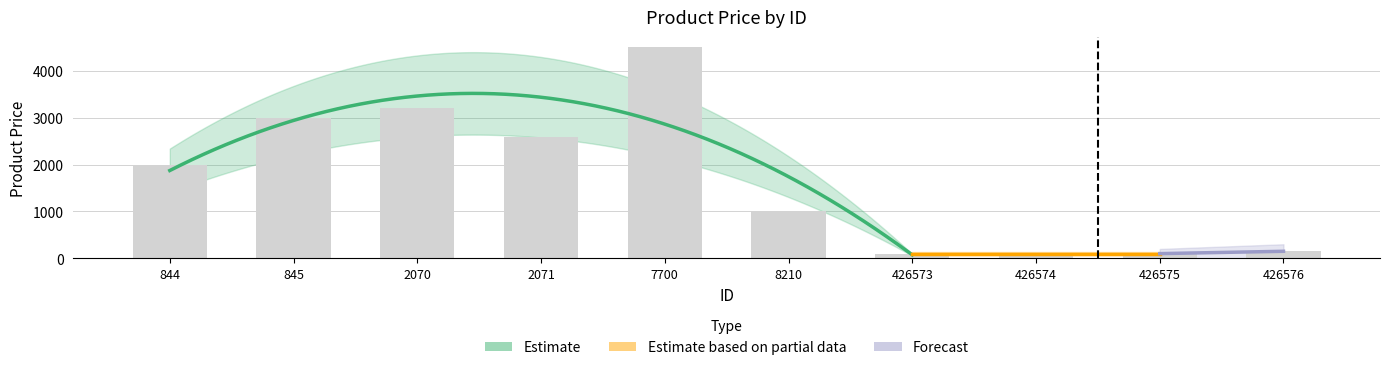

The value at 426573 is 177. True or false?

False